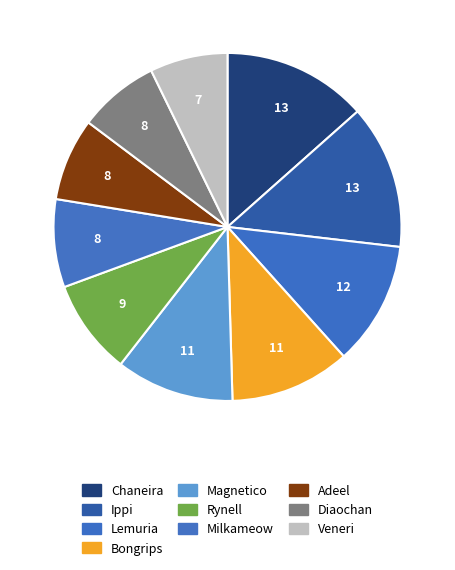

Is it true that Adeel is 8% of the pie?

True